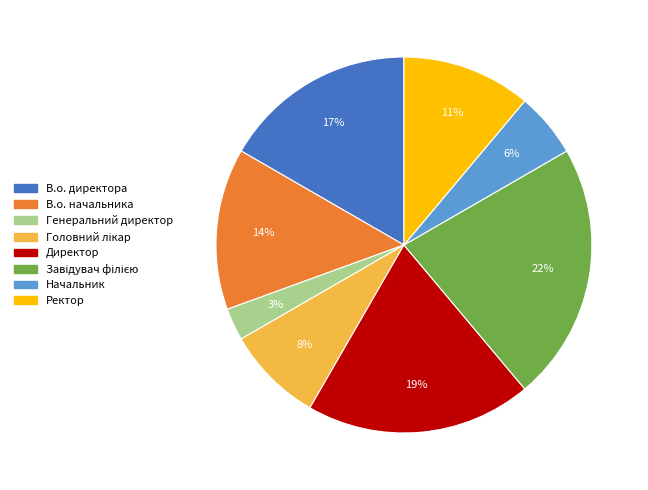

Which has a higher value, Начальник or В.о. директора?

В.о. директора